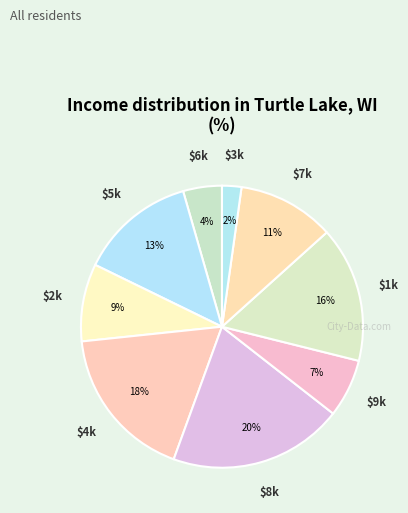

Rank the categories by value from lowest to highest.

3, 6, 9, 2, 7, 5, 1, 4, 8